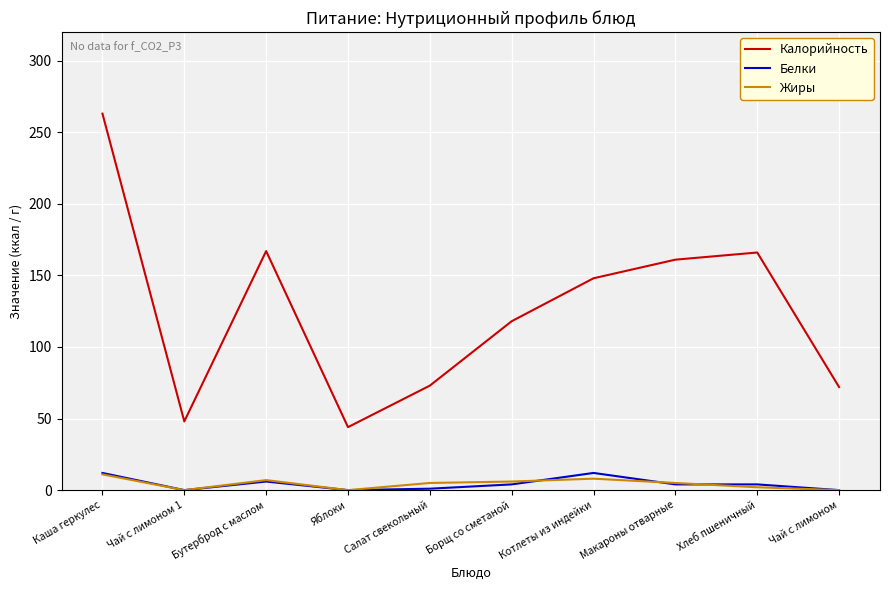

What are all the series names shown in the legend?

Калорийность, Белки, Жиры